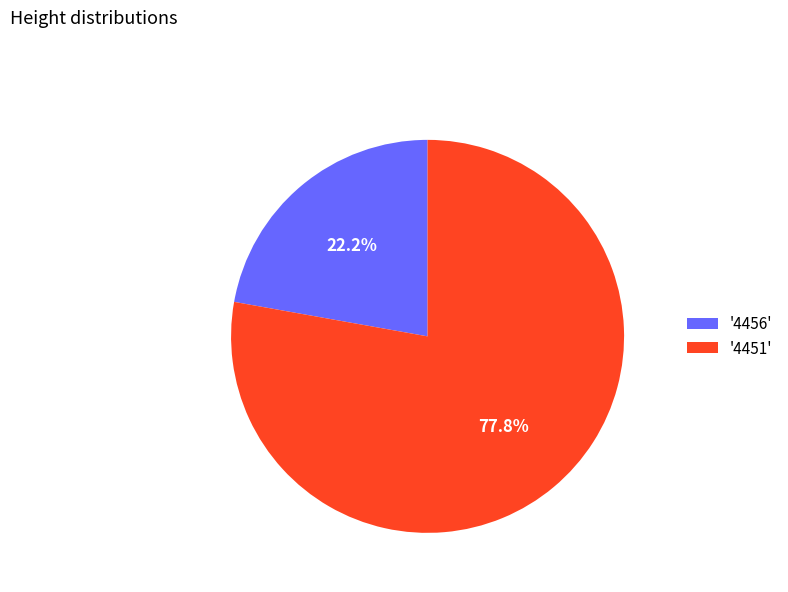

Which slice represents more than half of the pie?

'4451'